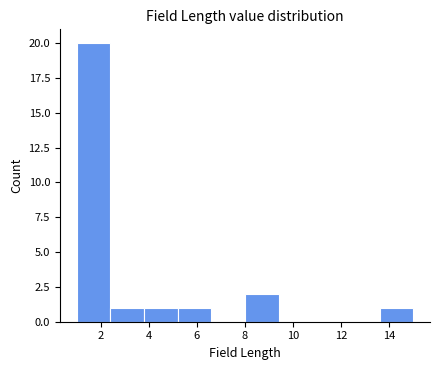

What is the height of the bar covering 1.0 to 2.4 on the x-axis? The values are not printed on the chart, so give them approximately, as read against the axis.

20